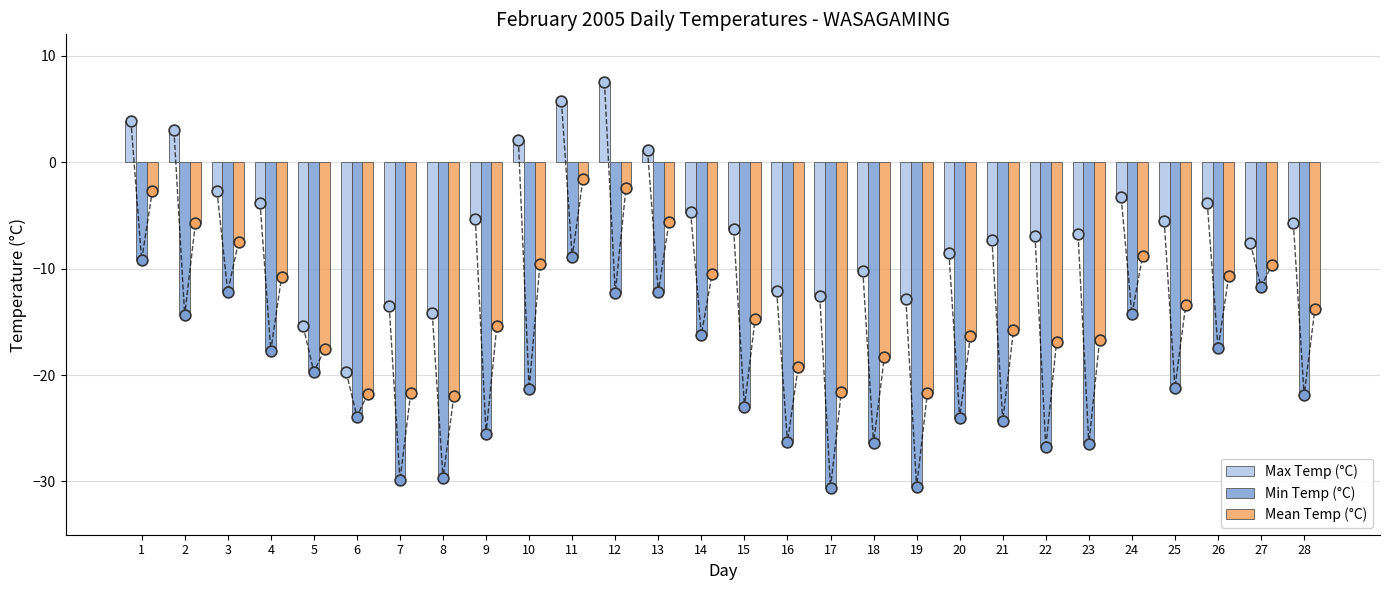

Which series reaches the maximum Y coordinate?

Max Temp (°C)